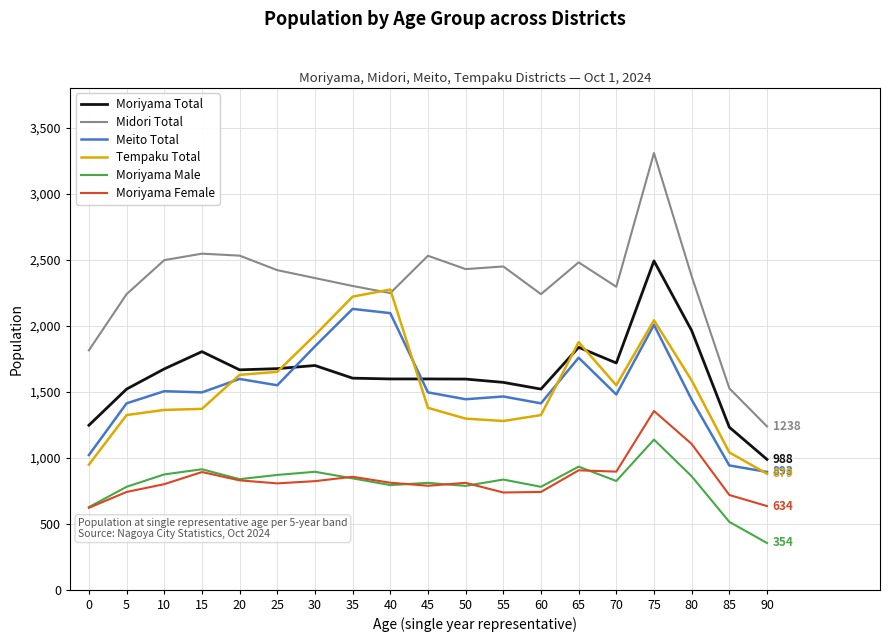

The Moriyama Male series shows 529 at 25. True or false?

False